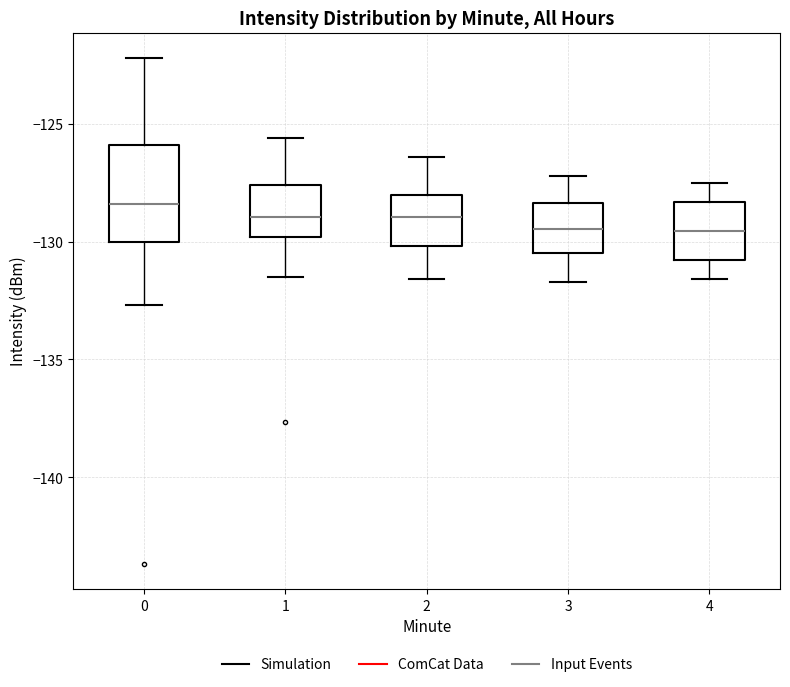

Reading left to right, transcribe this box plot: for each box, give where its median line is, the range the box spans, and where its two whiskers end, as read against the y-axis. The values are not printed on the chart, so give them approximately, as read against the axis.

0: median -128.5, box -130.0 to -126.0, whiskers -132.5 to -122.0
1: median -129.0, box -130.0 to -127.5, whiskers -131.5 to -125.5
2: median -129.0, box -130.0 to -128.0, whiskers -131.5 to -126.5
3: median -129.5, box -130.5 to -128.5, whiskers -131.5 to -127.0
4: median -129.5, box -131.0 to -128.5, whiskers -131.5 to -127.5